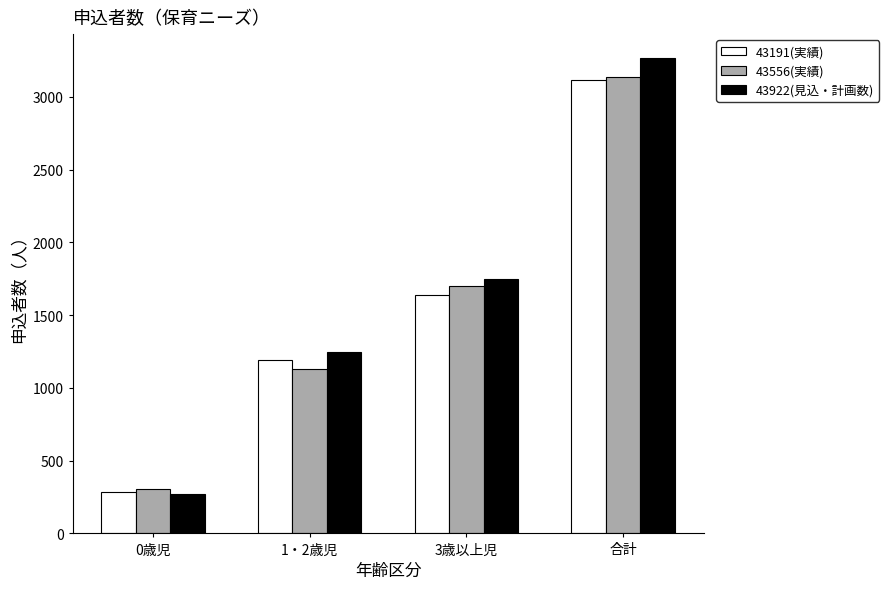

Are the bars horizontal?

No